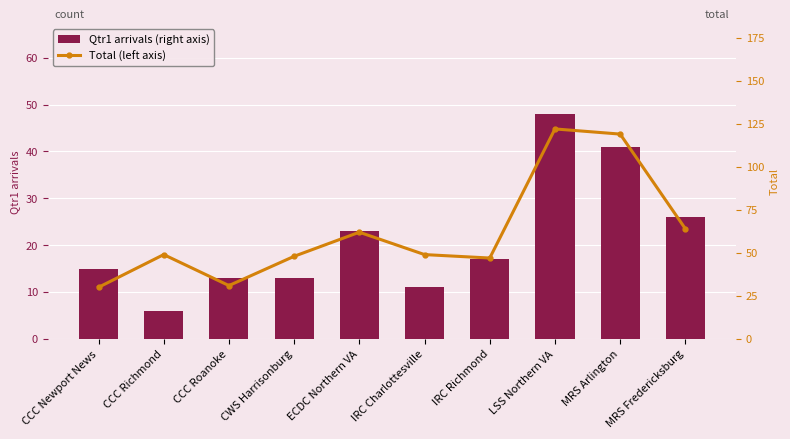

At which label is Total (left axis) closest to 76?

MRS Fredericksburg